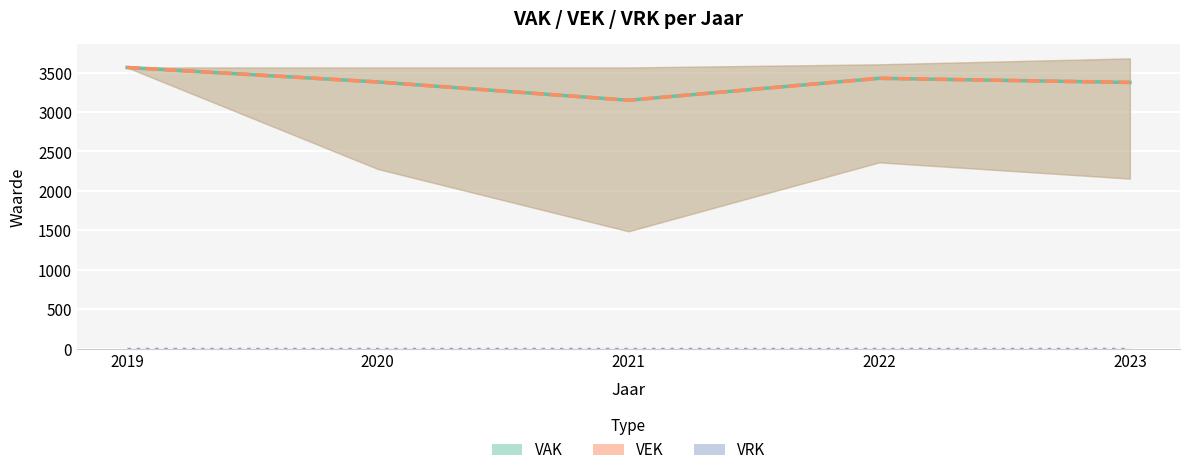

True or false: VRK and VEK cross at least once.

False